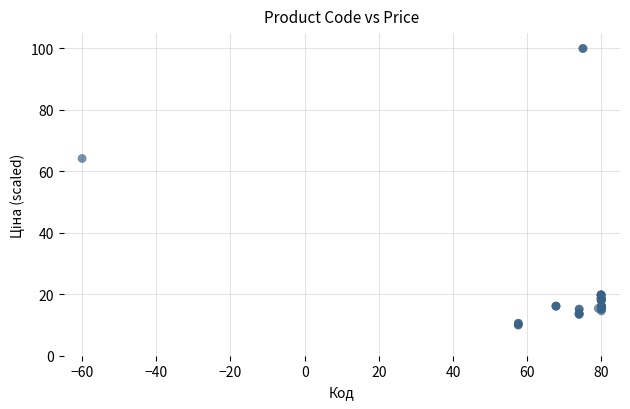

What Y value in the scatter plot is closest to 55?

64.2